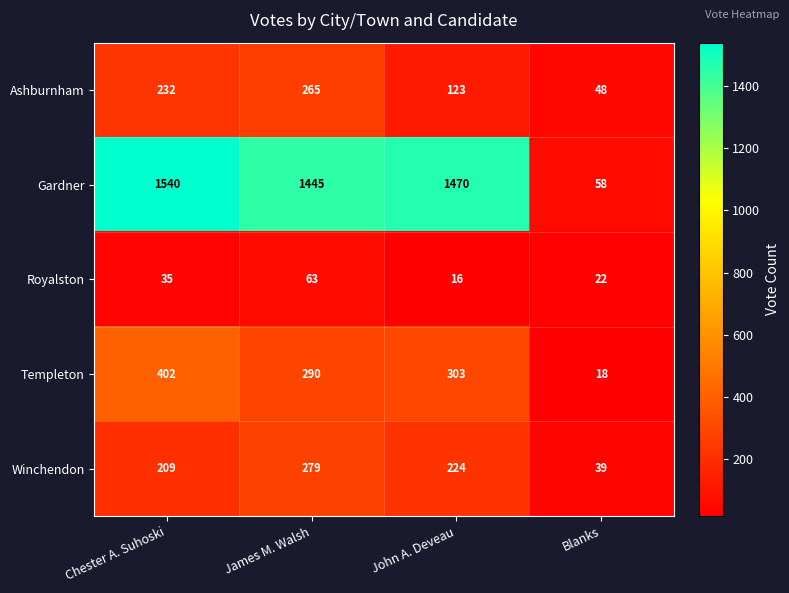

What is the approximate value of Royalston at Blanks?

22